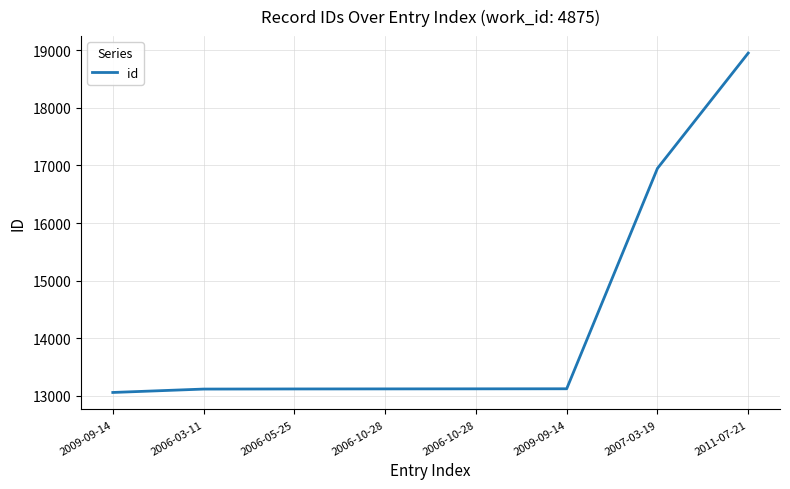

Reading left to right, list all the values displayed in this chart.

2009-09-14=13060	2006-03-11=13119	2006-05-25=13121	2006-10-28=13122	2006-10-28=13123	2009-09-14=13124	2007-03-19=16949	2011-07-21=18950